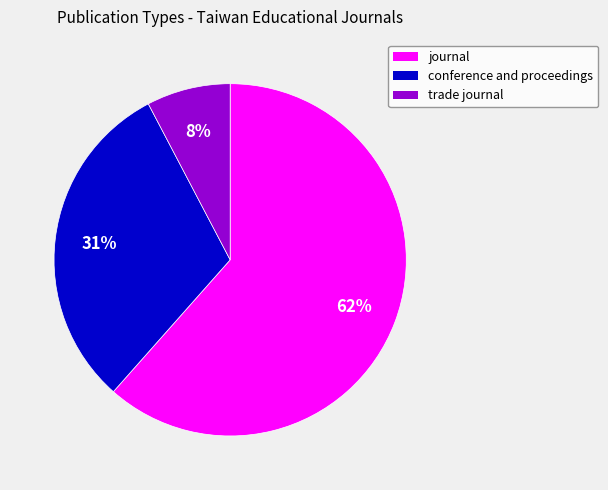

Which category has the biggest portion of the pie?

journal